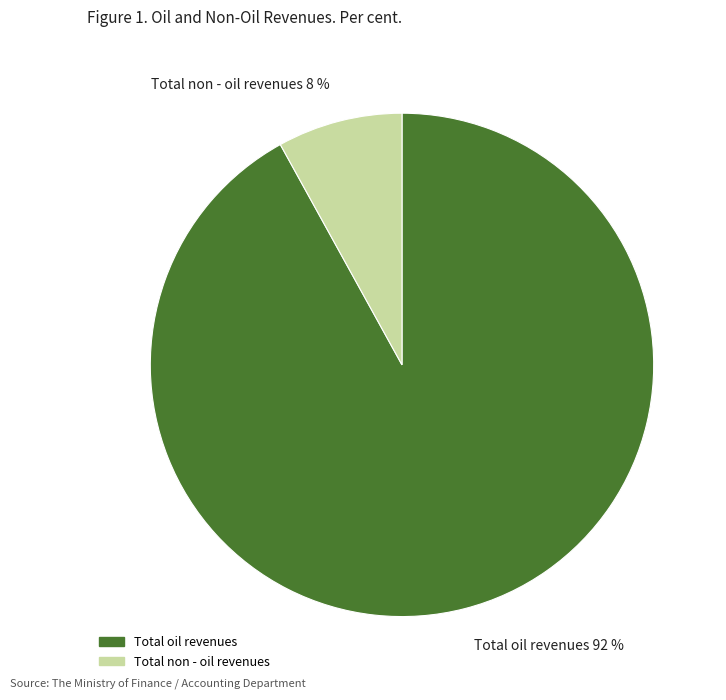

Is Total oil revenues the majority of the pie?

Yes